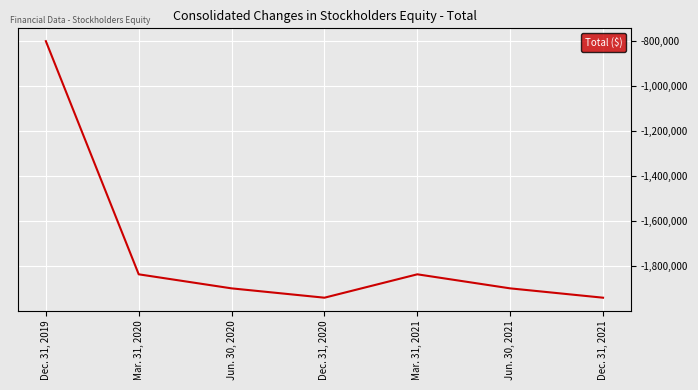

Reading left to right, transcribe all the data shown in this chart.

Dec. 31, 2019=-799287	Mar. 31, 2020=-1837150	Jun. 30, 2020=-1899697	Dec. 31, 2020=-1941256	Mar. 31, 2021=-1837150	Jun. 30, 2021=-1899697	Dec. 31, 2021=-1941256